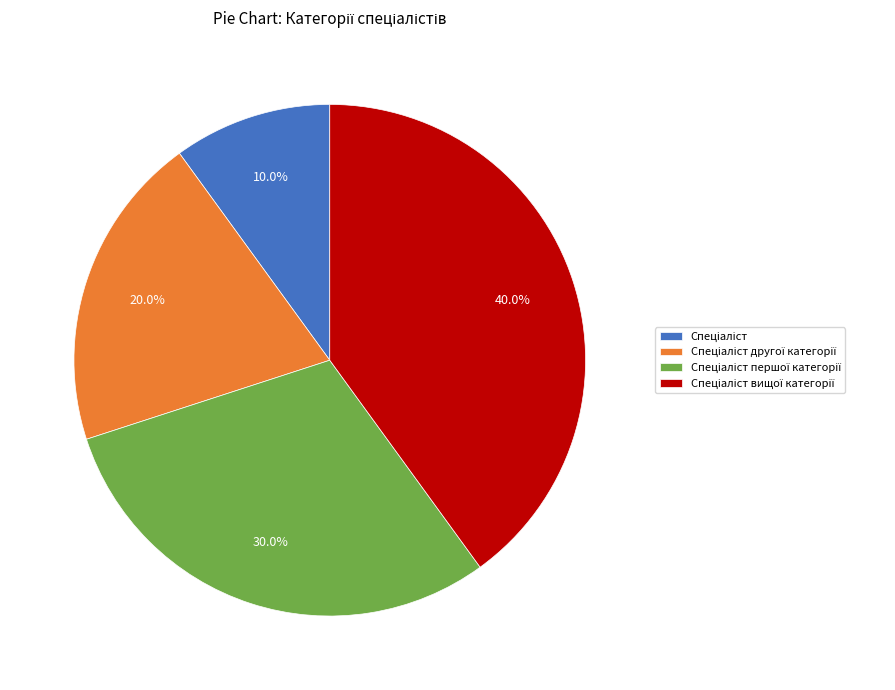

Does any single category account for the majority?

No